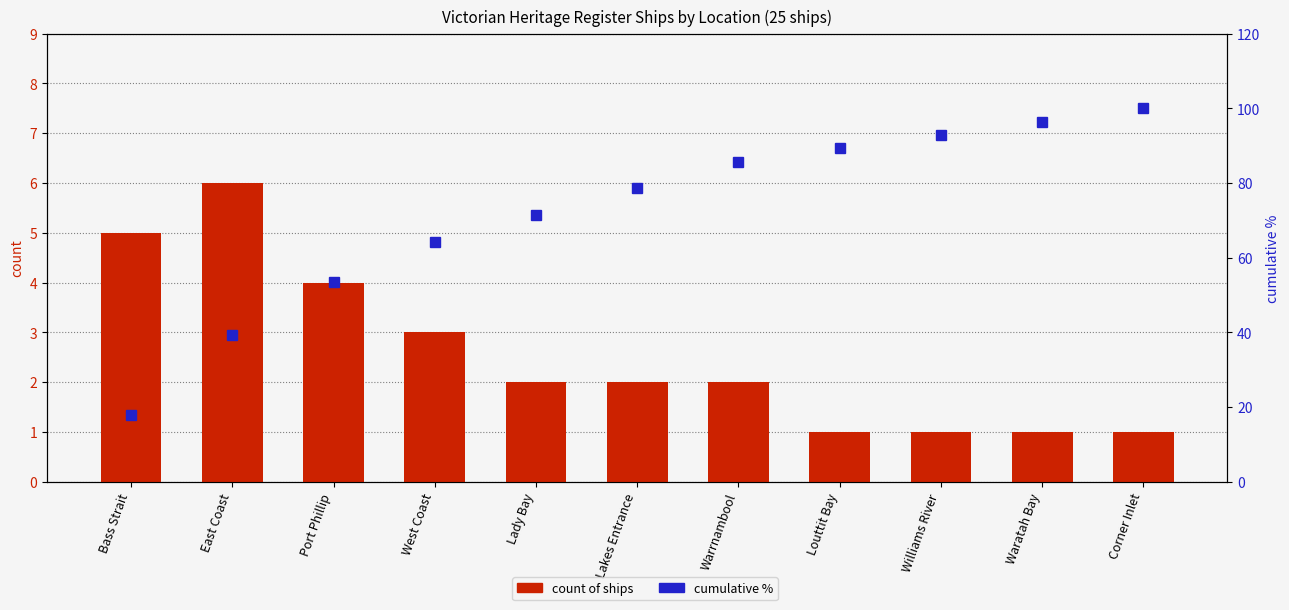

Read the count of ships value at Williams River.

1.0